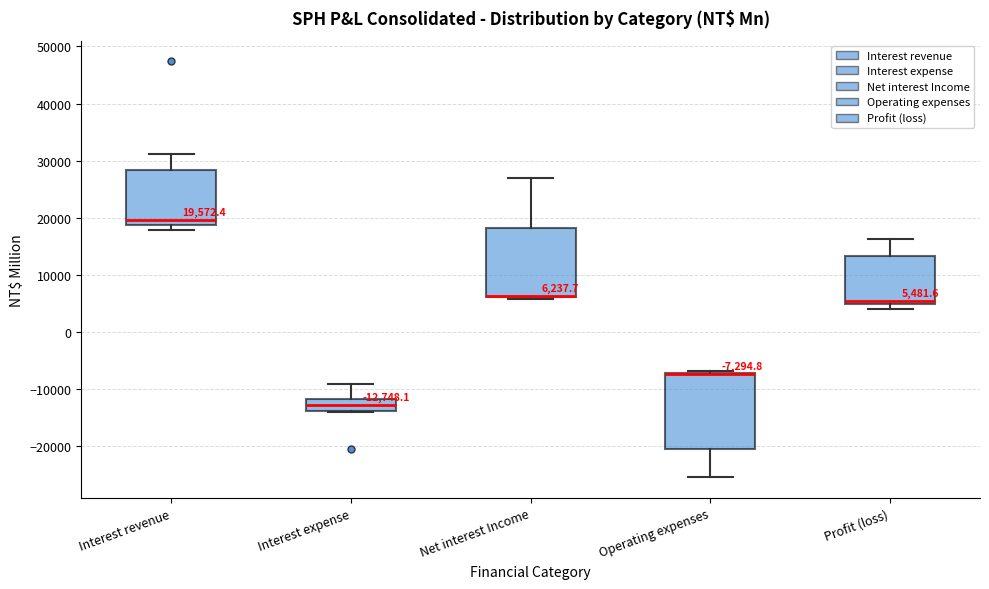

Comparing the boxes themselves (not the whiskers), which one is the tallest?

Operating expenses